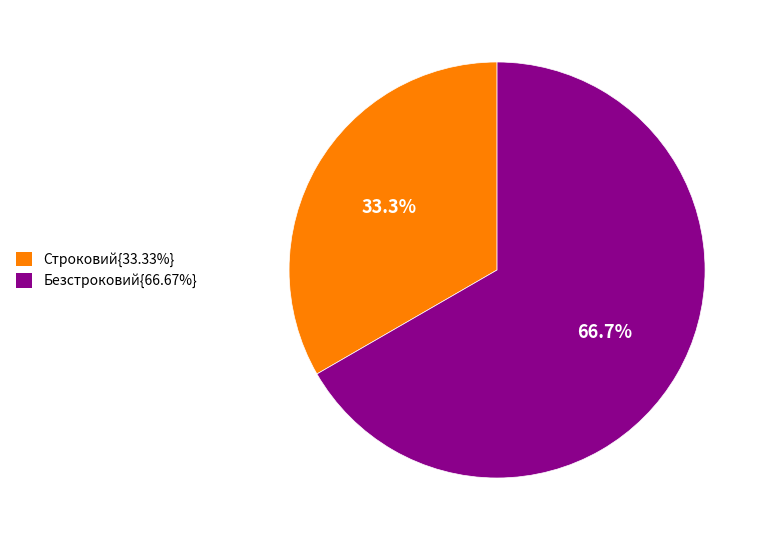

Approximately how many times larger is the value at Строковий{33.33%} compared to Безстроковий{66.67%}?

0.5